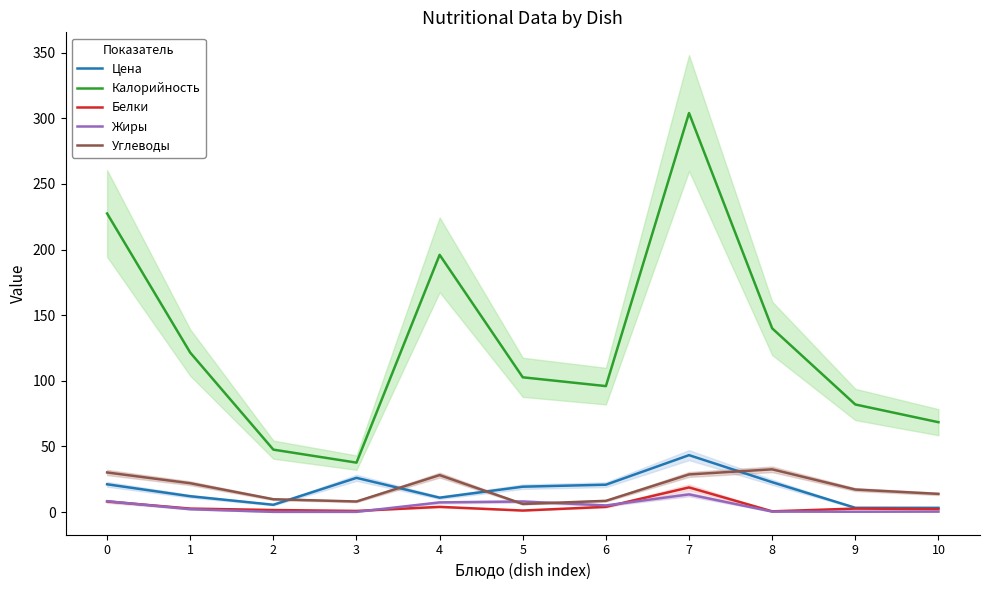

Reading left to right, extract all data points from this chart.

Цена: 0=21.2	1=12.1	2=5.6	3=26.1	4=11.0	5=19.4	6=20.9	7=43.4	8=22.8	9=3.3	10=3.3
Калорийность: 0=227.5	1=121.5	2=47.6	3=37.7	4=196.0	5=102.7	6=96.0	7=304.0	8=140.0	9=82.0	10=68.5
Белки: 0=8.1	1=2.7	2=1.6	3=0.9	4=4.0	5=1.2	6=4.0	7=18.8	8=0.6	9=2.7	10=2.3
Жиры: 0=8.3	1=2.2	2=0.2	3=0.2	4=7.4	5=8.1	6=5.1	7=13.5	8=0.4	9=0.3	10=0.4
Углеводы: 0=30.2	1=22.0	2=9.8	3=8.1	4=28.2	5=6.2	6=8.6	7=28.7	8=32.6	9=17.2	10=13.9